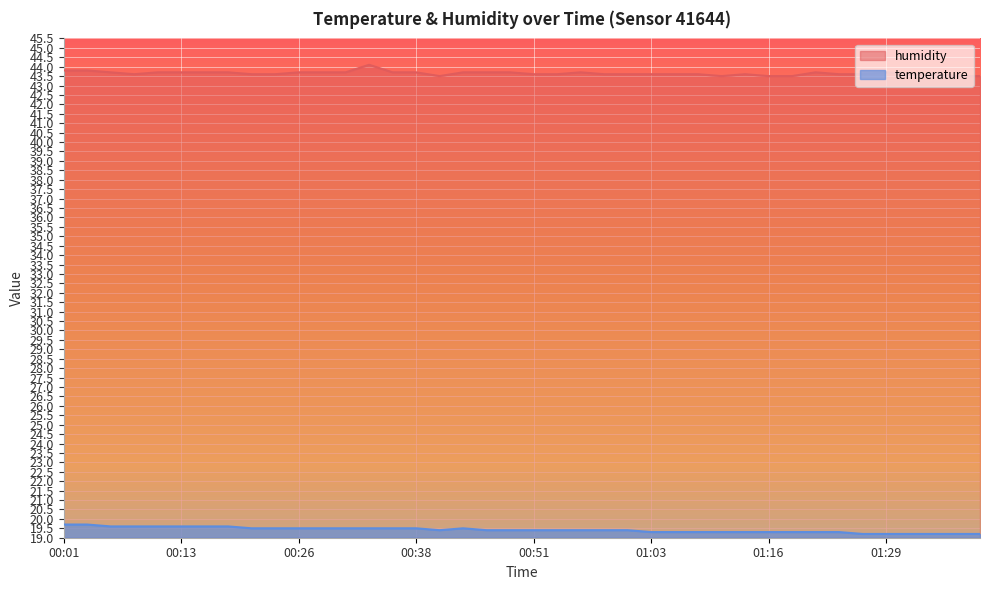

What is the sum of all humidity values?

1745.9